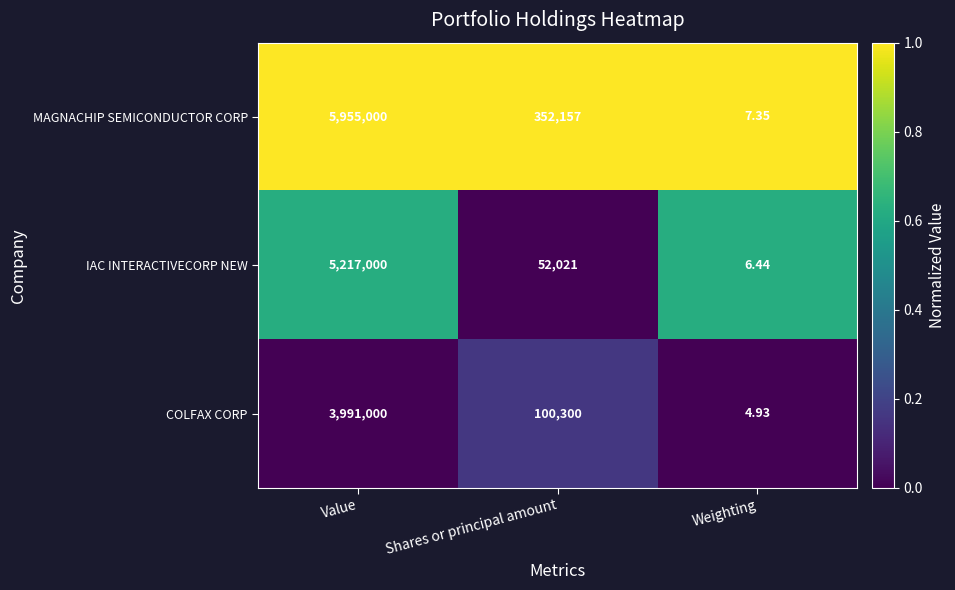

At which label does MAGNACHIP SEMICONDUCTOR CORP reach its peak?

Value